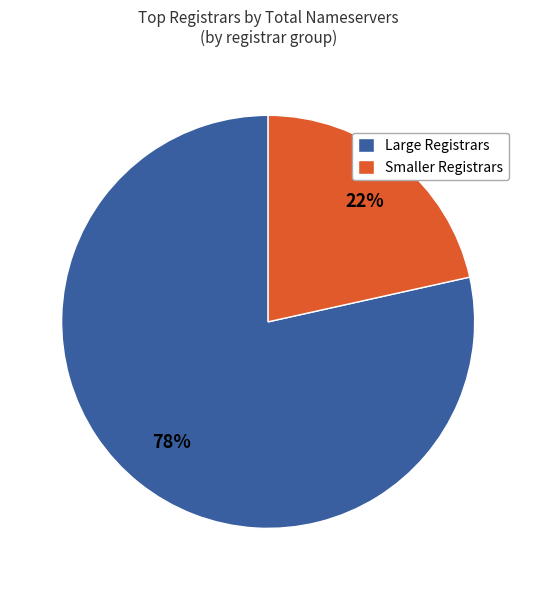

To the nearest percent, what is the average slice percentage?

50%